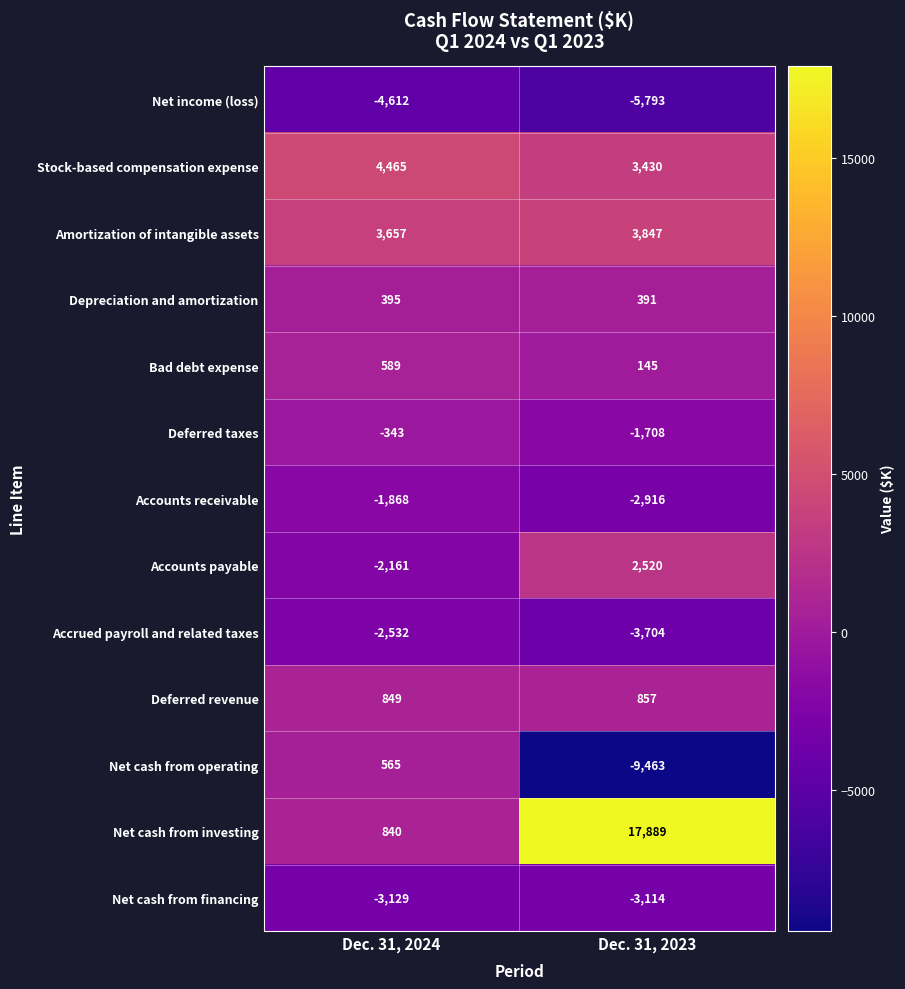

Reading right to left, extract all data points from this chart.

Net income (loss): Dec. 31, 2023=-5793	Dec. 31, 2024=-4612
Stock-based compensation expense: Dec. 31, 2023=3430	Dec. 31, 2024=4465
Amortization of intangible assets: Dec. 31, 2023=3847	Dec. 31, 2024=3657
Depreciation and amortization: Dec. 31, 2023=391	Dec. 31, 2024=395
Bad debt expense: Dec. 31, 2023=145	Dec. 31, 2024=589
Deferred taxes: Dec. 31, 2023=-1708	Dec. 31, 2024=-343
Accounts receivable: Dec. 31, 2023=-2916	Dec. 31, 2024=-1868
Accounts payable: Dec. 31, 2023=2520	Dec. 31, 2024=-2161
Accrued payroll and related taxes: Dec. 31, 2023=-3704	Dec. 31, 2024=-2532
Deferred revenue: Dec. 31, 2023=857	Dec. 31, 2024=849
Net cash from operating: Dec. 31, 2023=-9463	Dec. 31, 2024=565
Net cash from investing: Dec. 31, 2023=17889	Dec. 31, 2024=840
Net cash from financing: Dec. 31, 2023=-3114	Dec. 31, 2024=-3129